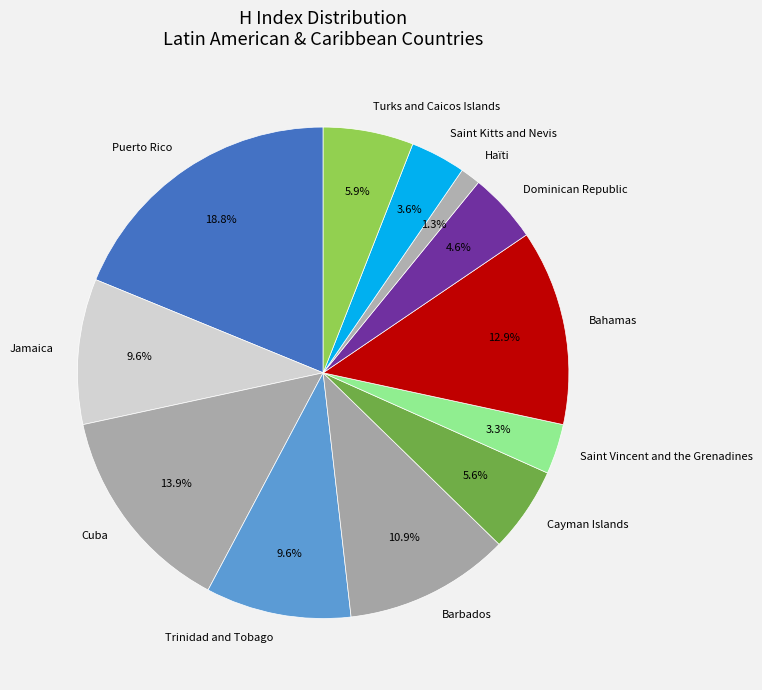

How many slices are in this pie chart?

12